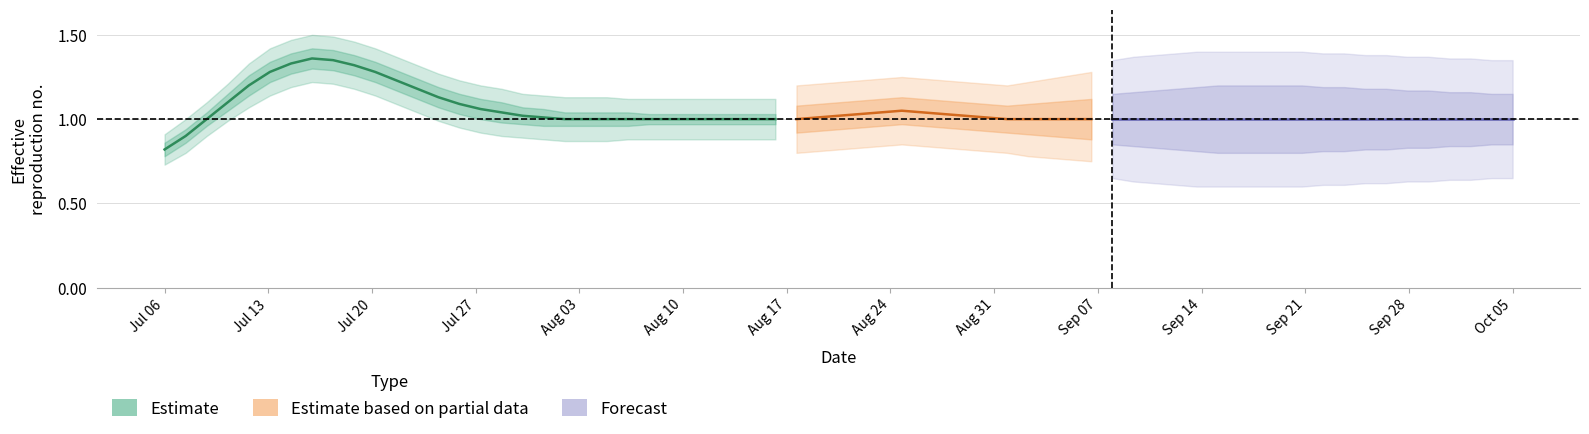

The value of estimate_lo2 at 30 is 0.9. True or false?

True